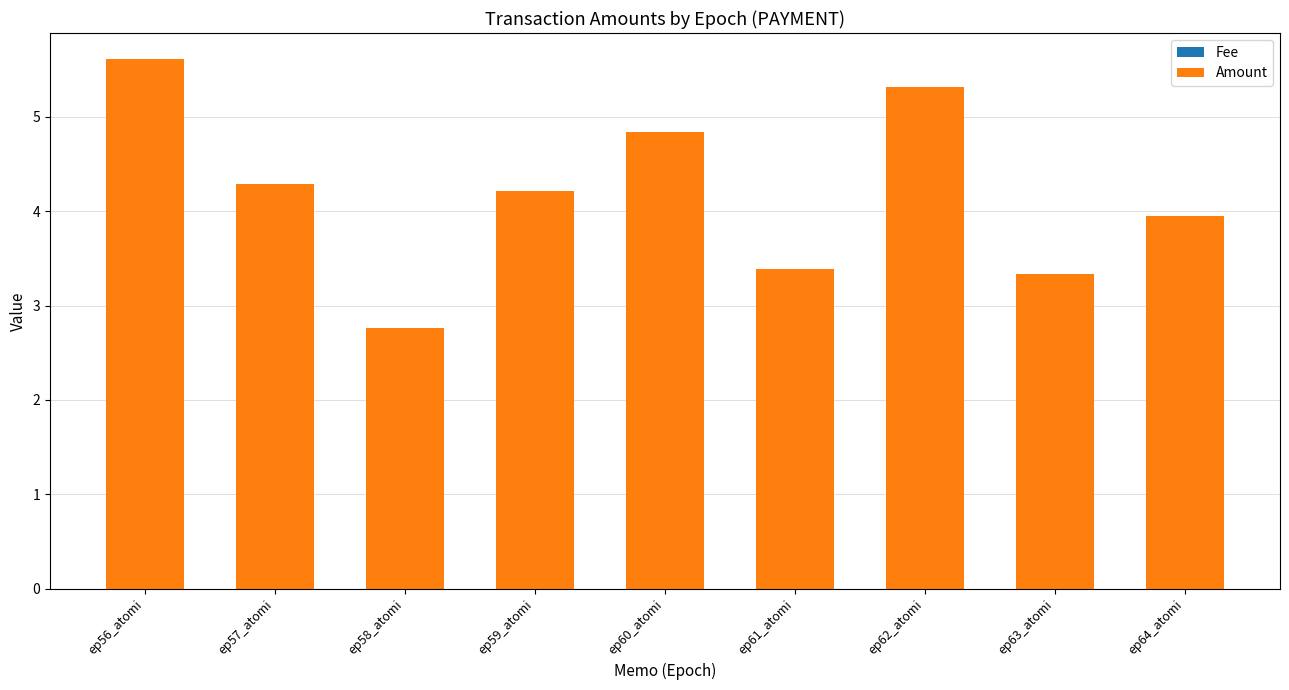

Count the number of categories in the chart.

9